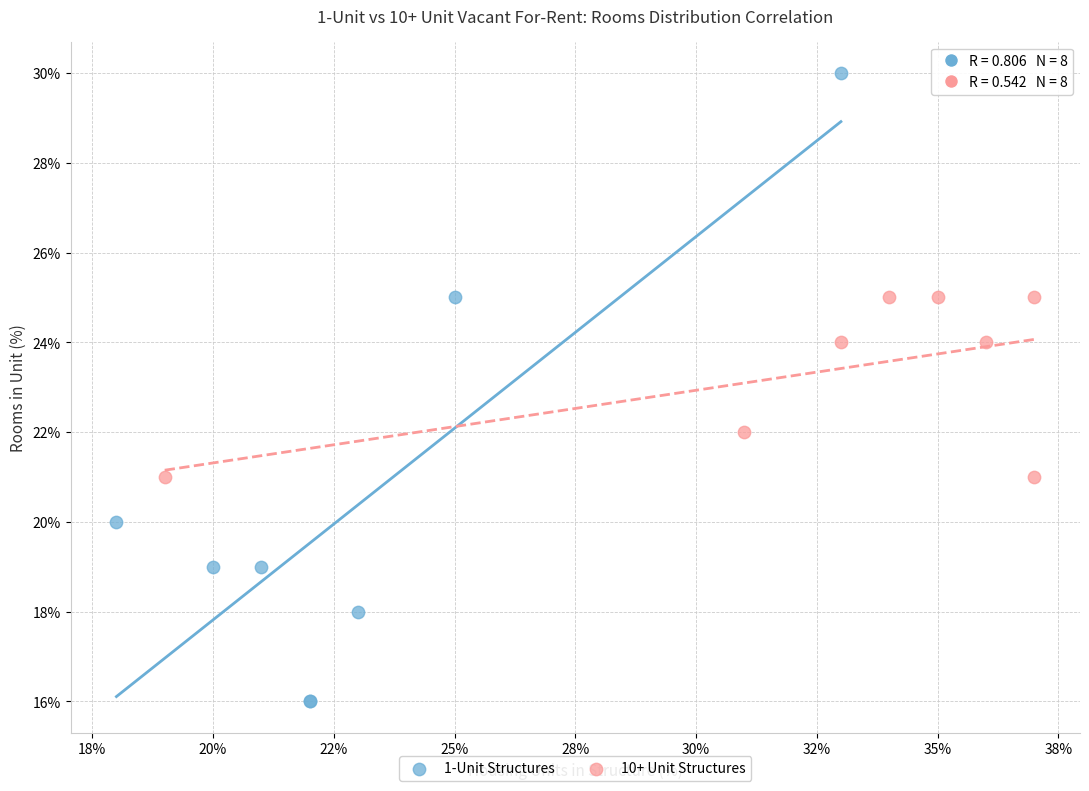

Which series reaches the minimum Y coordinate?

1-Unit Structures